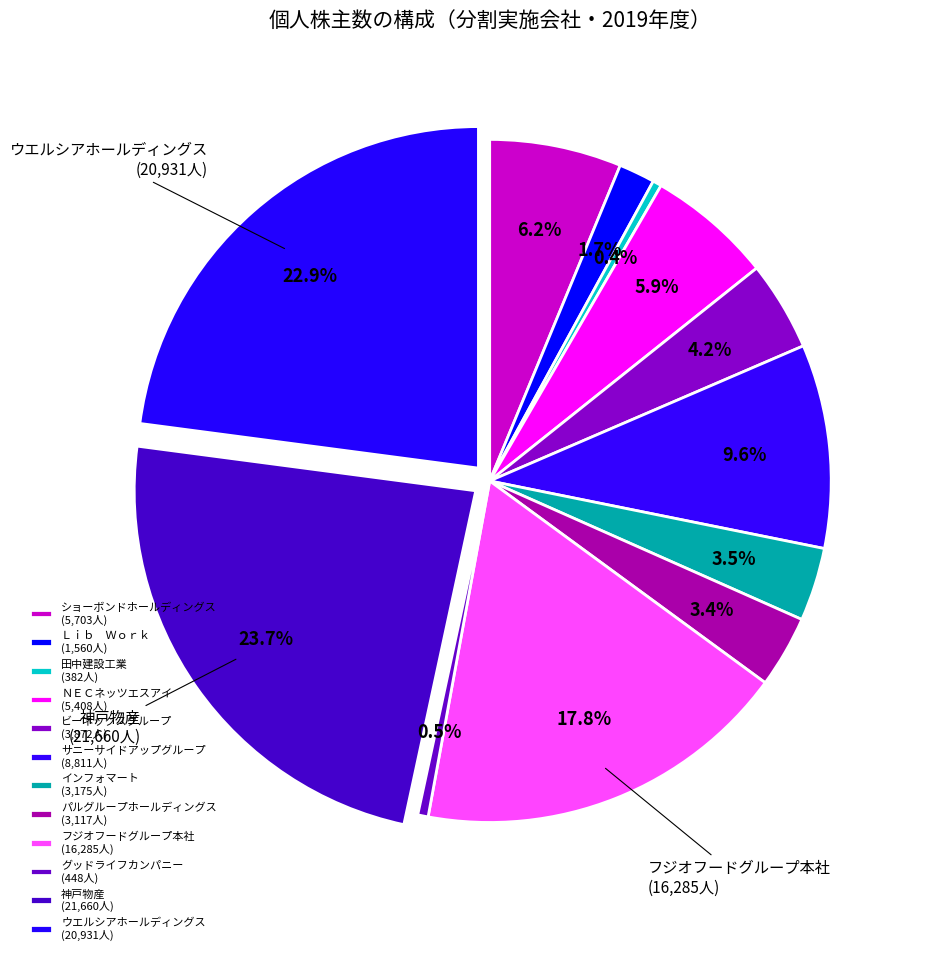

To the nearest percent, what percentage of the pie is インフォマート?

3%